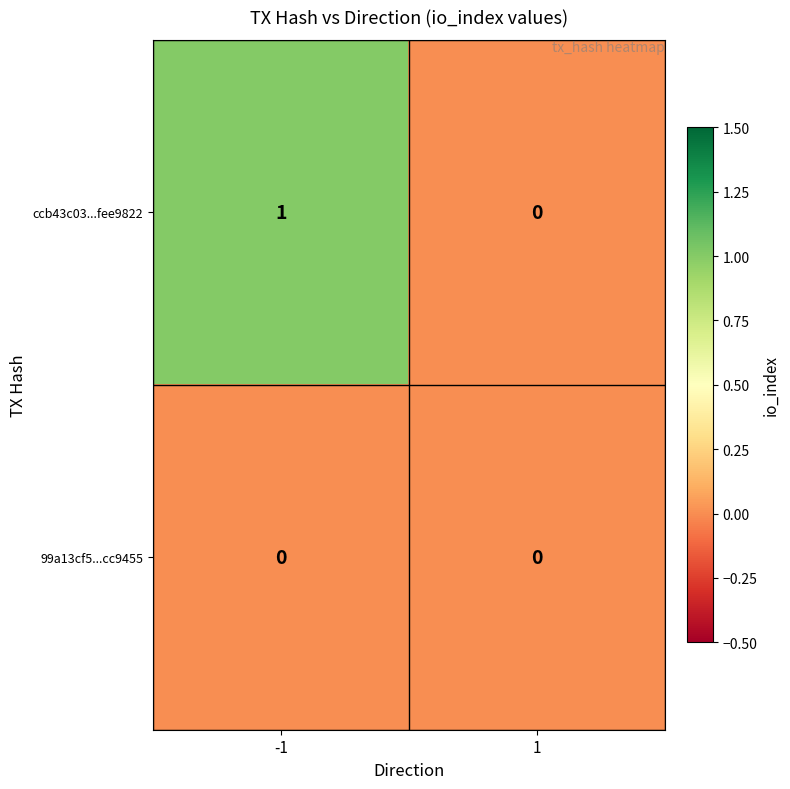

Which series has the largest total across all categories?

ccb43c03...fee9822